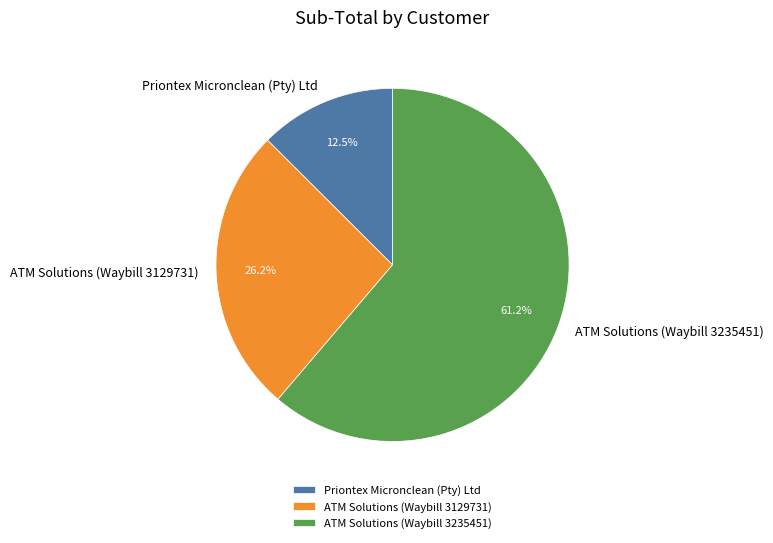

Is there a majority slice in this chart?

Yes